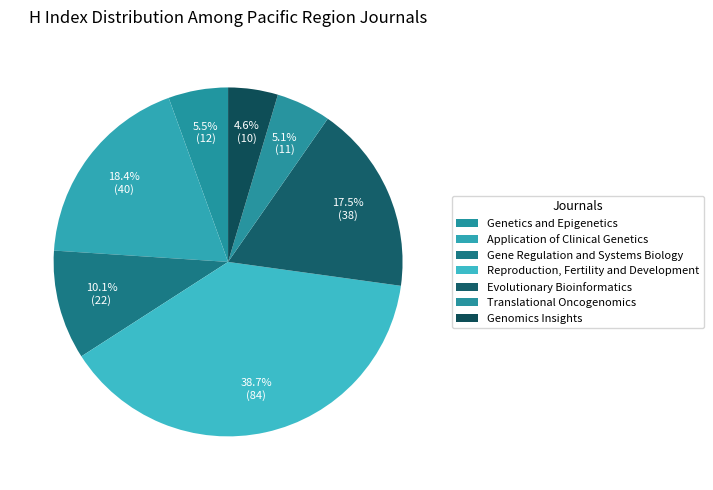

How many segments does this pie chart have?

7